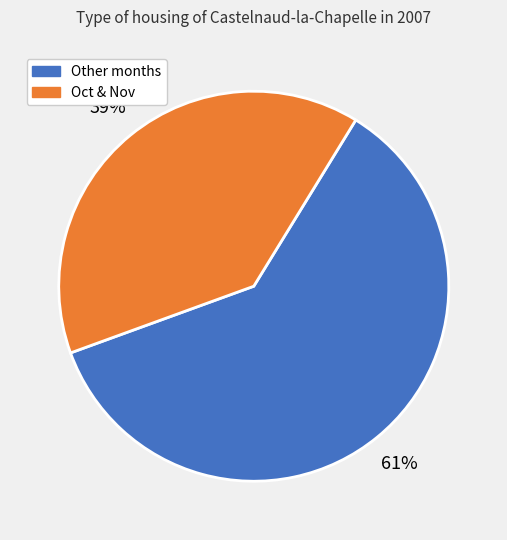

Which has a higher value, Oct & Nov or Other months?

Other months